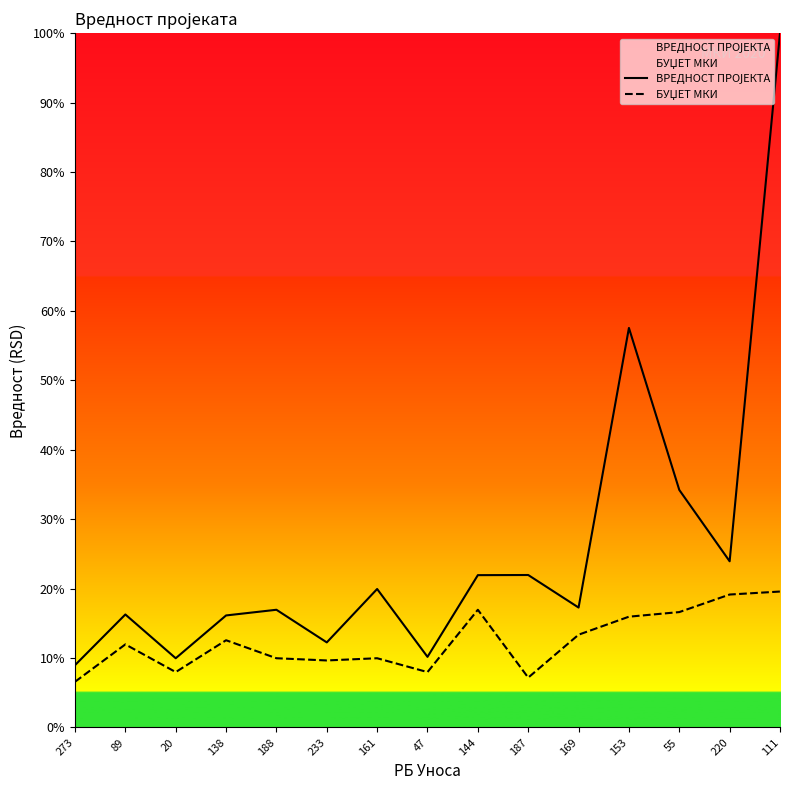

Reading right to left, extract all data points from this chart.

ВРЕДНОСТ ПРОЈЕКТА: 111=100.0	220=23.9	55=34.2	153=57.5	169=17.3	187=22.0	144=21.9	47=10.2	161=19.9	233=12.3	188=17.0	138=16.1	20=10.0	89=16.3	273=9.0
БУЏЕТ МКИ: 111=19.6	220=19.1	55=16.6	153=16.0	169=13.4	187=7.2	144=17.0	47=8.0	161=10.0	233=9.7	188=10.0	138=12.6	20=8.0	89=12.0	273=6.6